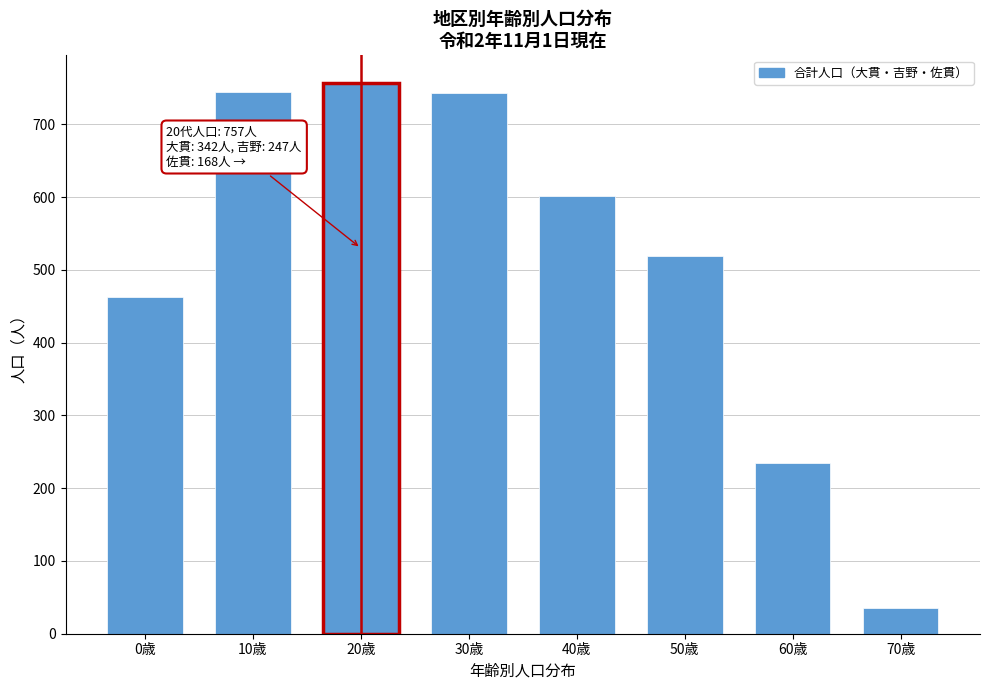

What is the maximum value shown in the chart?

757